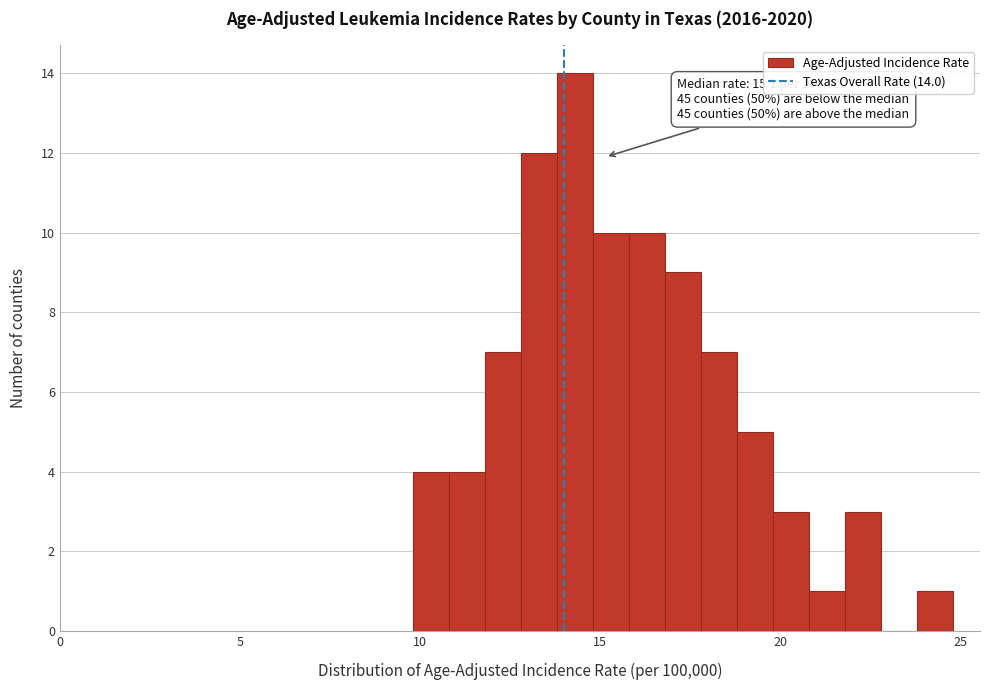

Read against the x-axis, roughly where is the centre of the tallest bar?

14.5